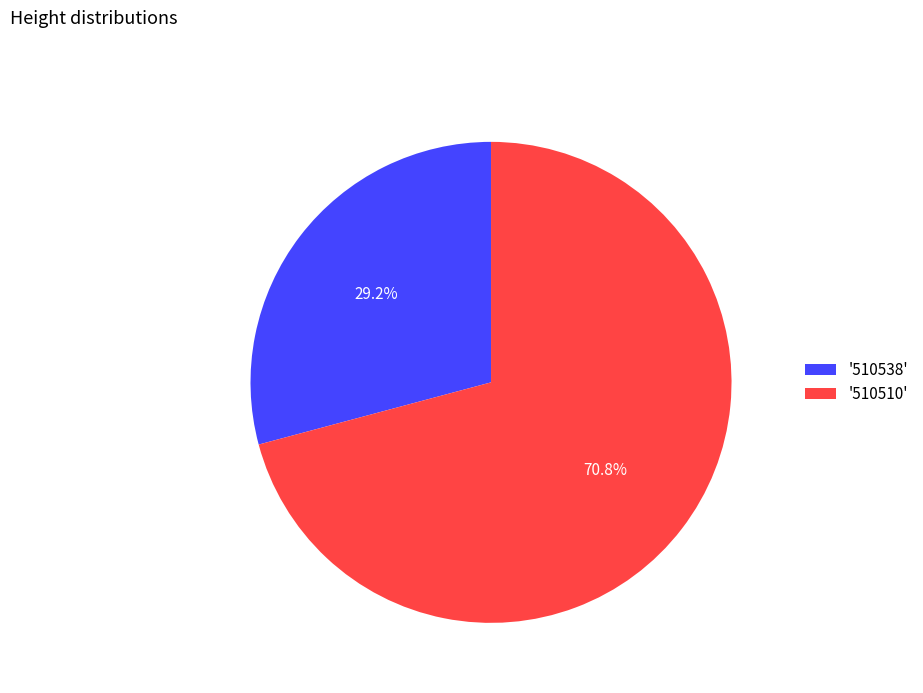

Combined, do '510538' and '510510' account for over 50%?

Yes